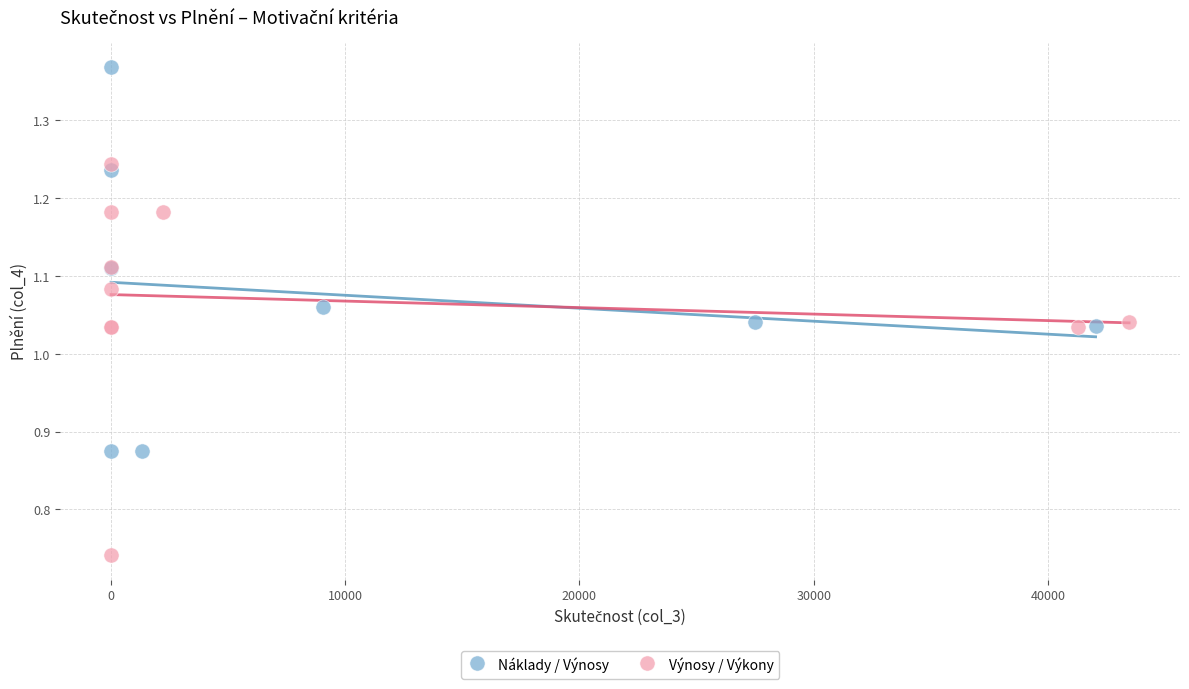

Which series contains the highest Y value?

Náklady / Výnosy